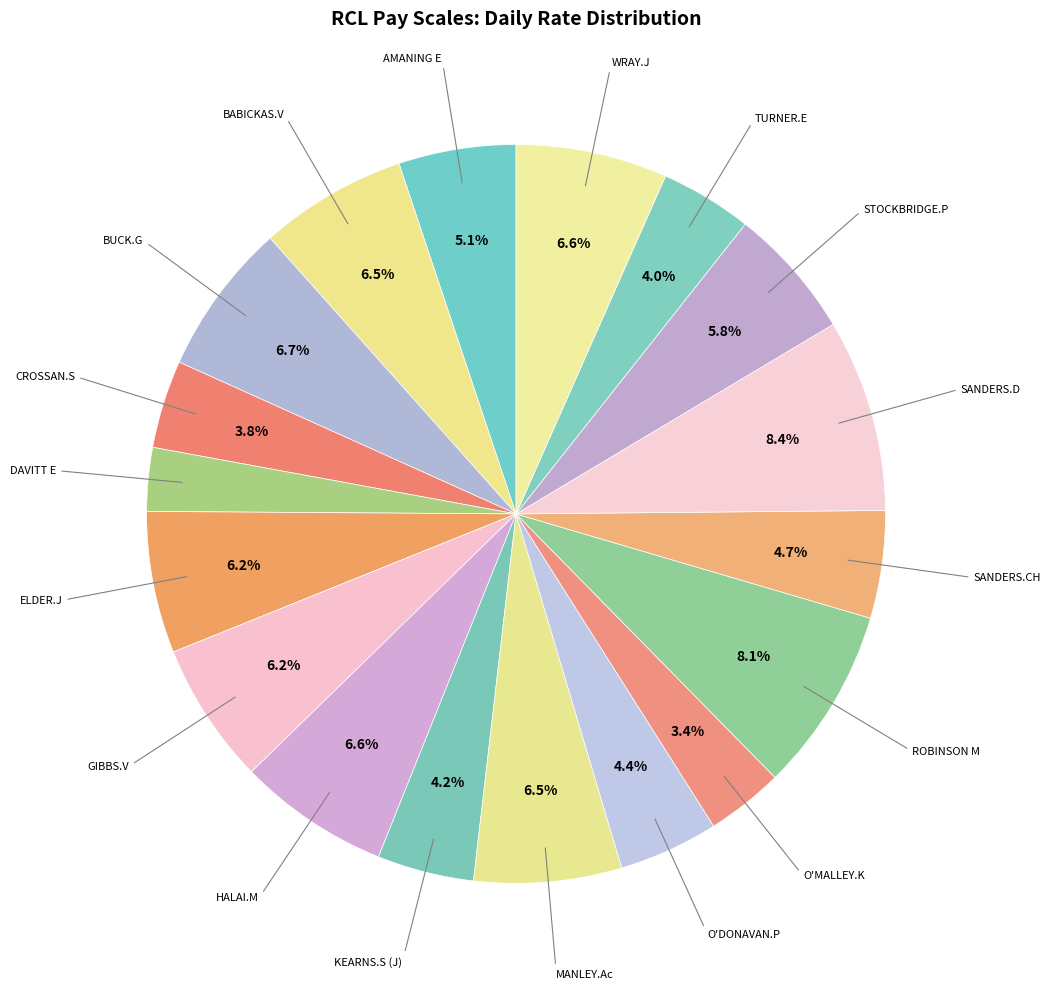

How many segments does this pie chart have?

18